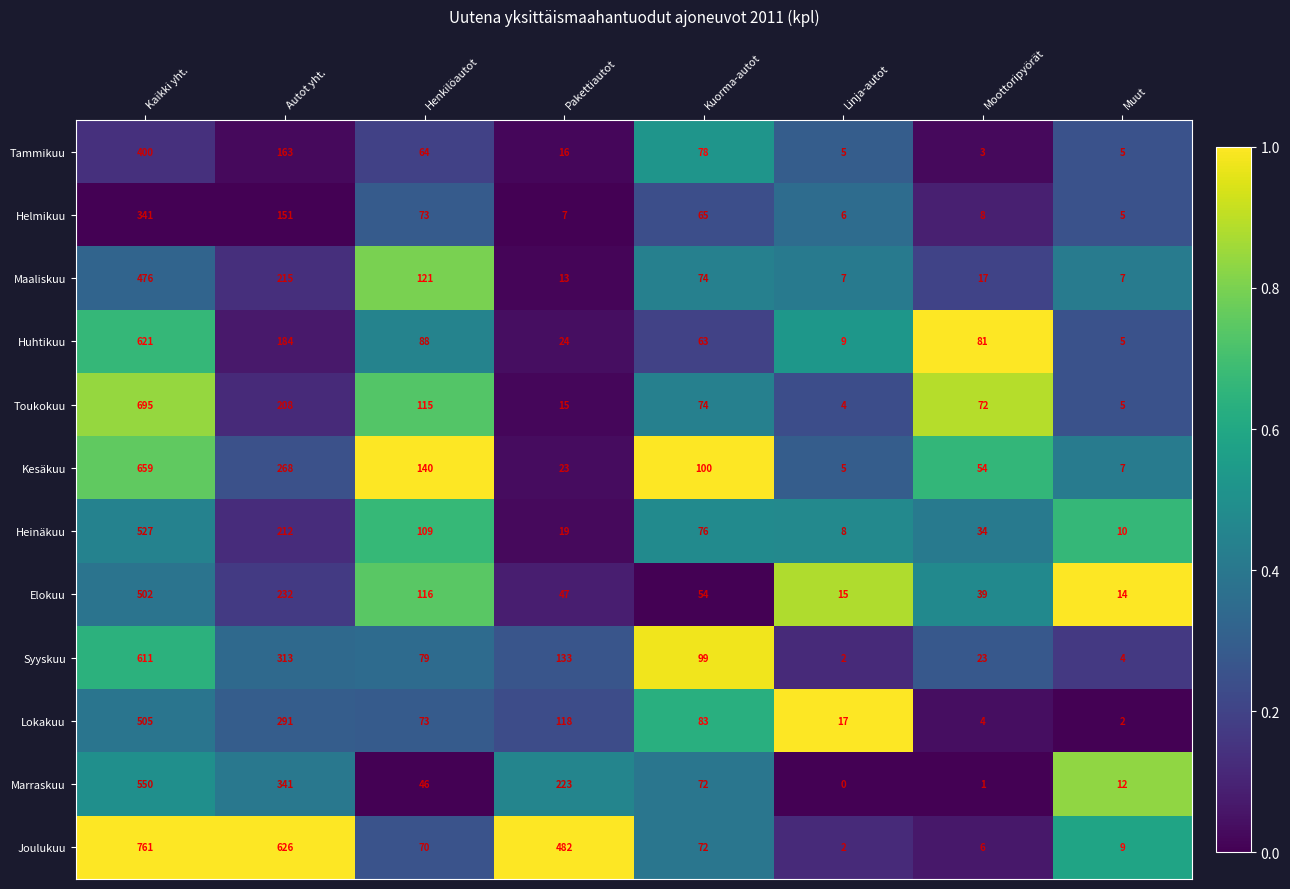

What is the minimum value for Elokuu?

14